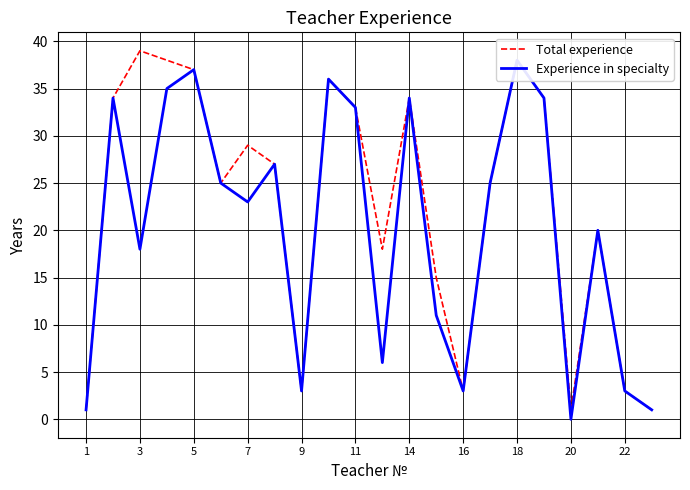

The value of Total experience at 9 is 5. True or false?

False